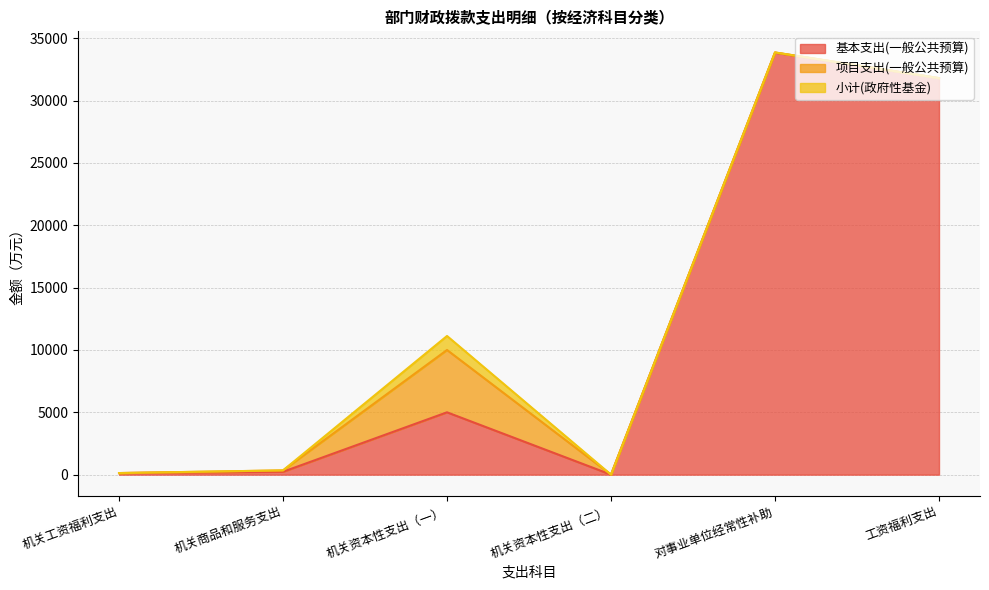

How many categories are shown in the chart?

6